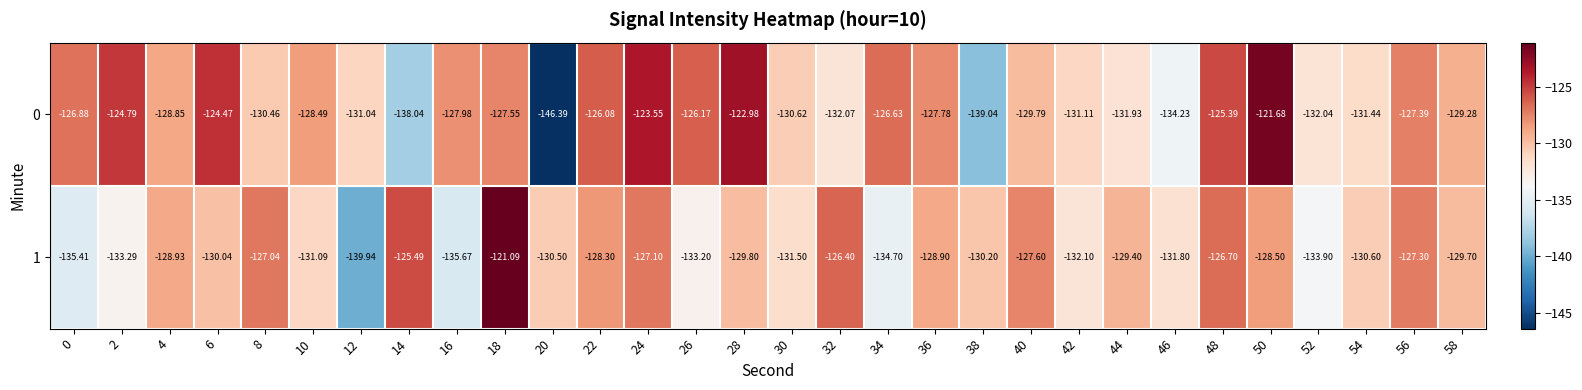

Is the value of 1 at 14 greater than the value of 0 at 48?

No